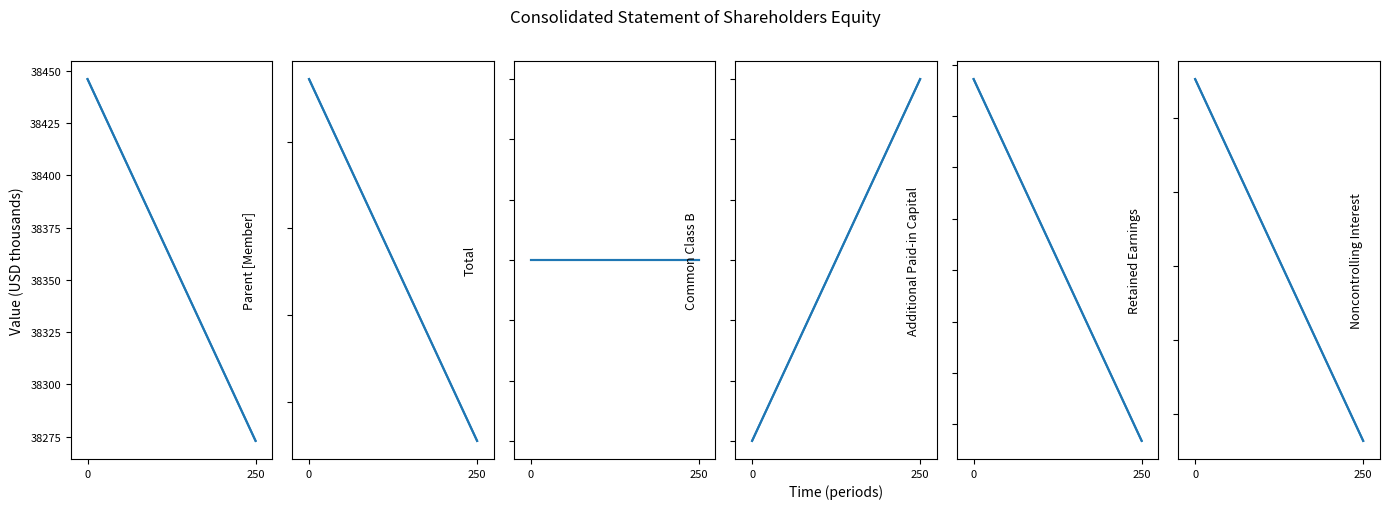

Reading left to right, list all the values displayed in this chart.

Parent [Member]: 38446	38273
Total: 40572	40155
Common Class B: 6	6
Additional Paid-in Capital: 58965	58968
Retained Earnings: -20557	-20733
Noncontrolling Interest: 2126	1882